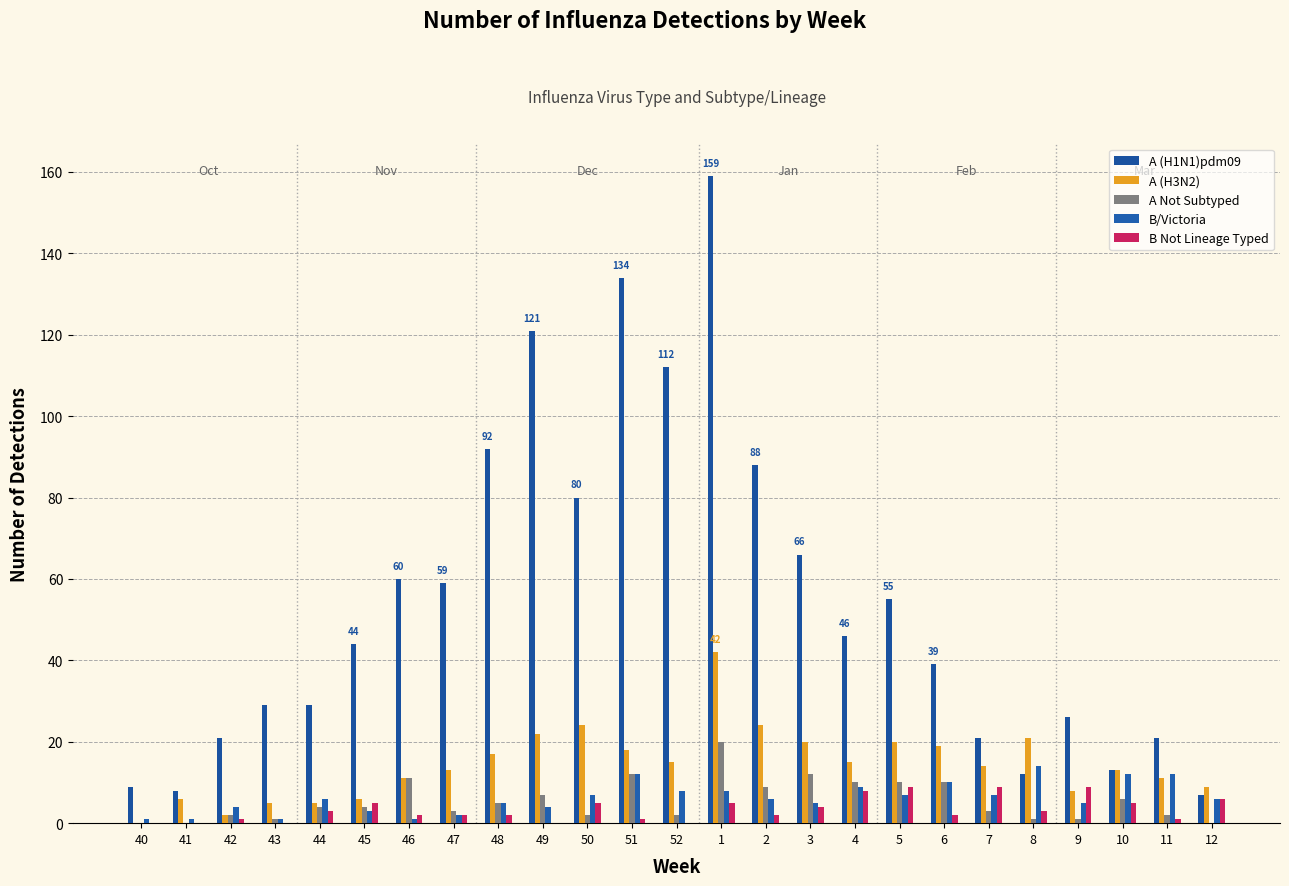

What is the total value across all series at 7?

54